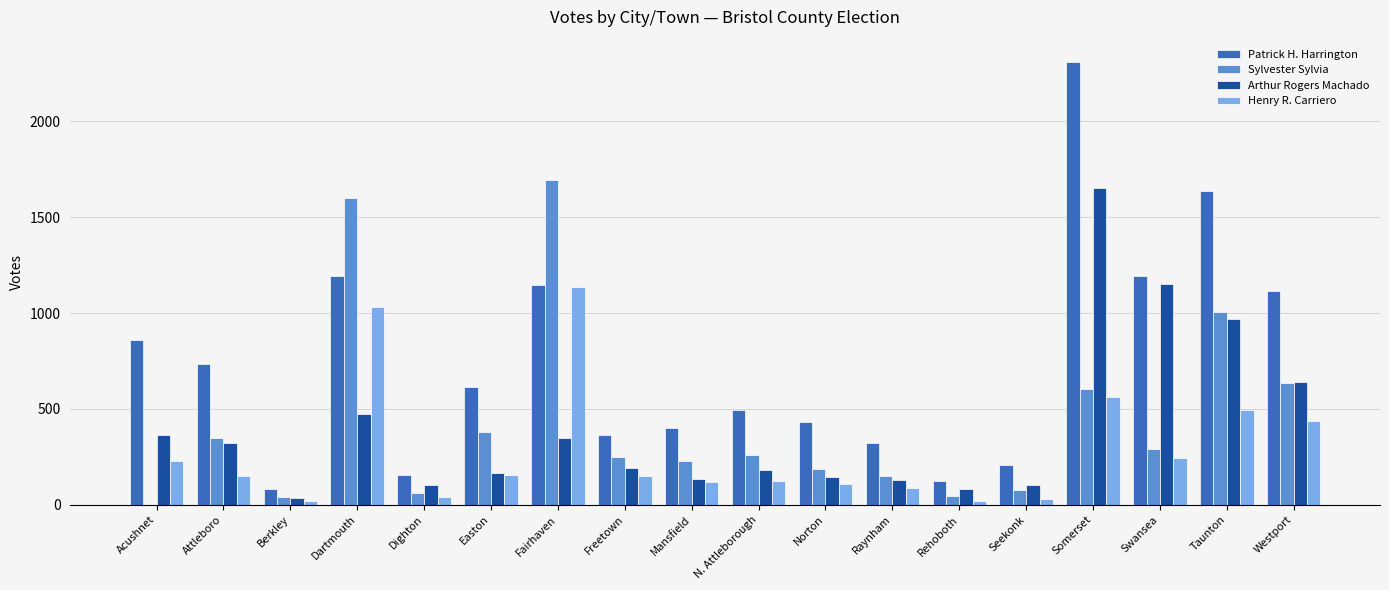

Which series has the widest spread of values?

Patrick H. Harrington